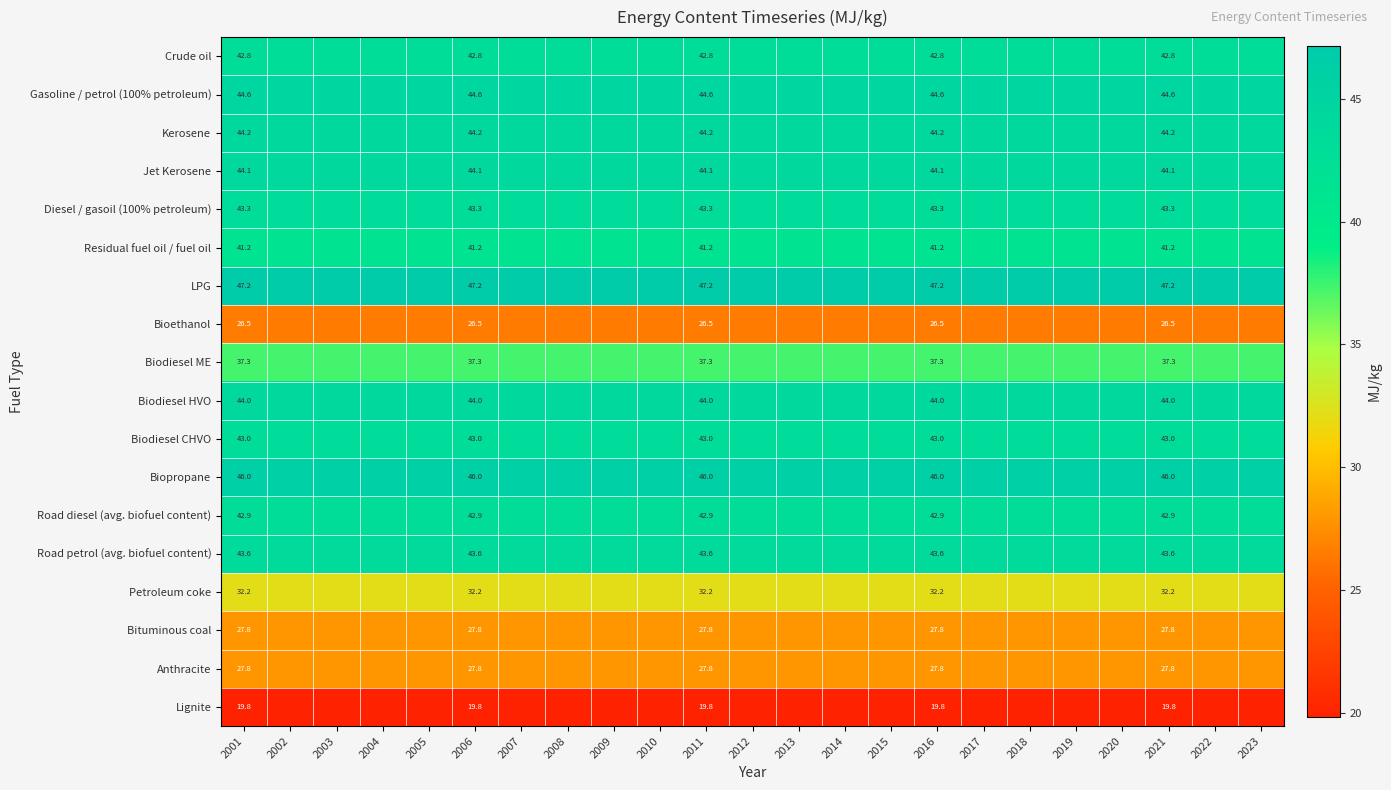

Is the value of Anthracite at 2006 greater than the value of Biopropane at 2016?

No